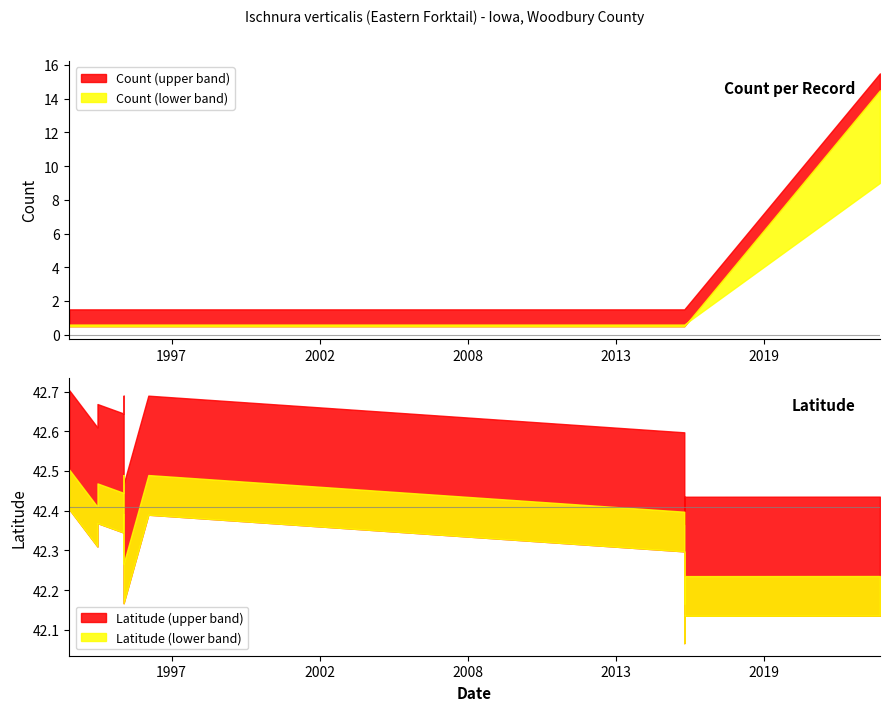

True or false: Latitude and Count cross at least once.

False